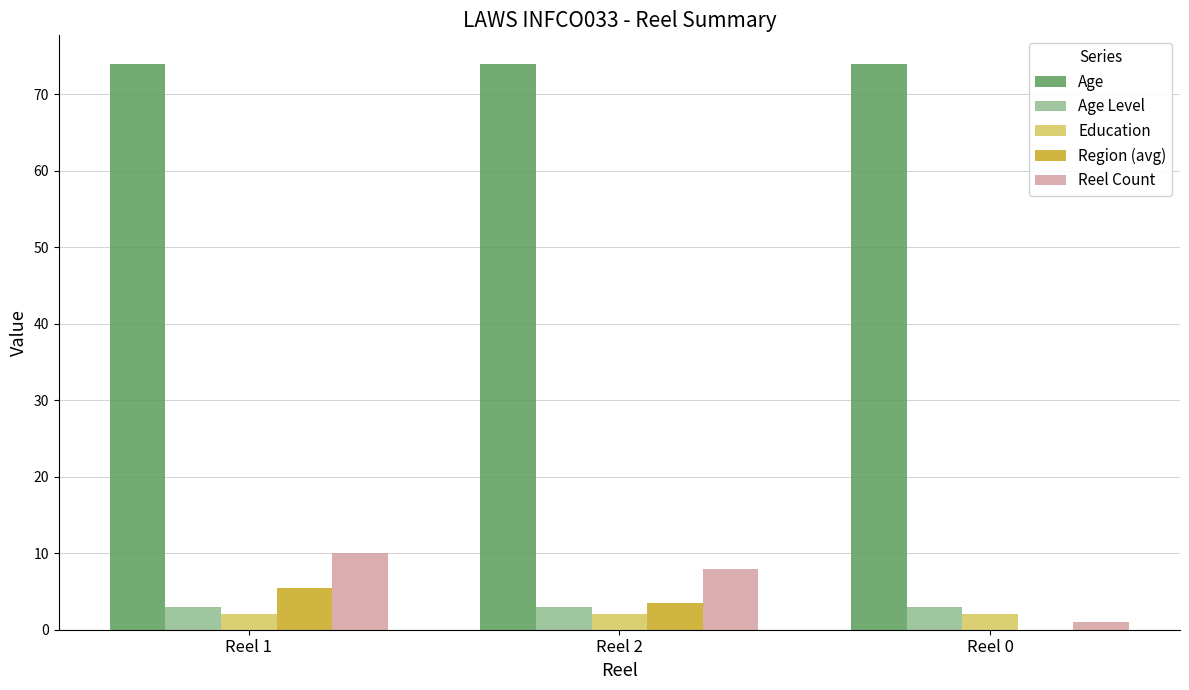

Between Reel 1 and Reel 0, which series saw the biggest shift?

Reel Count